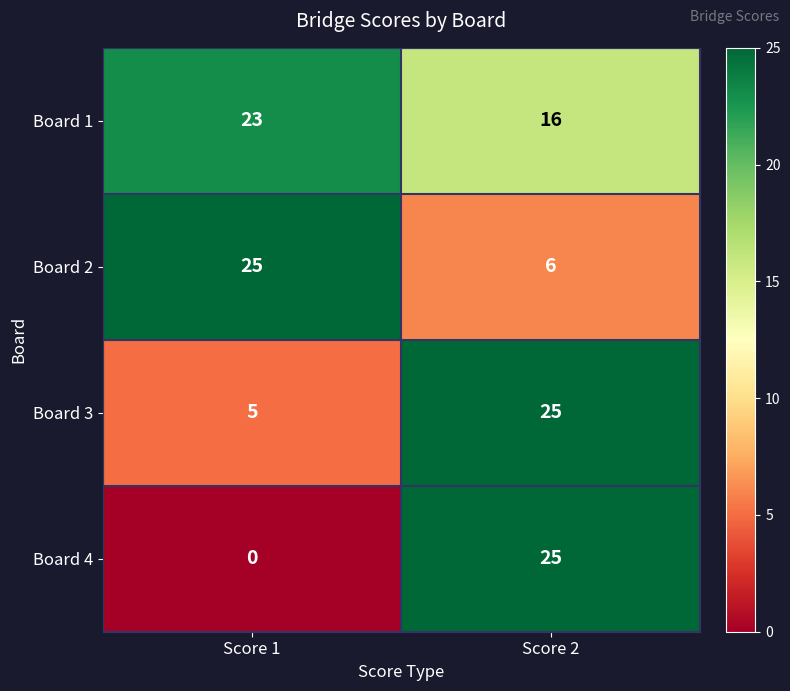

True or false: Board 4 has a value of 25 at Score 2.

True